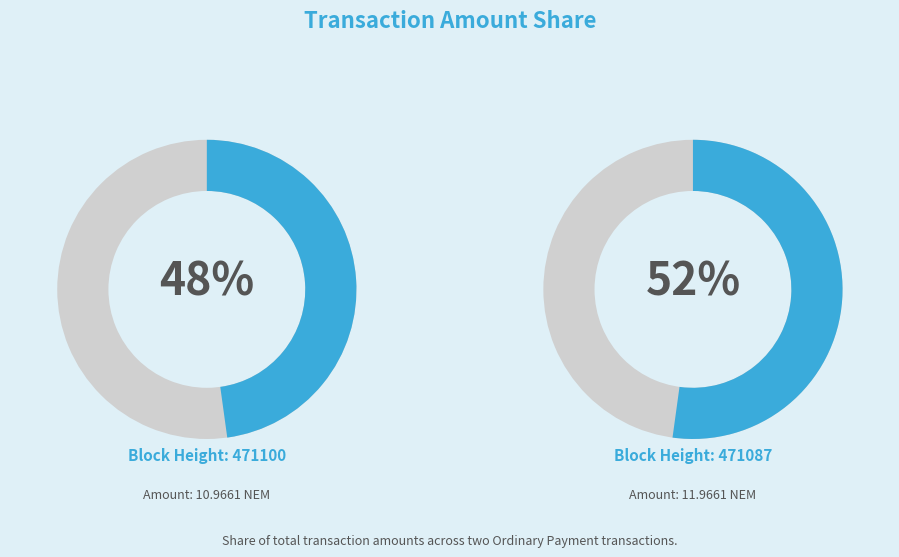

What percentage is the 471100 slice, to the nearest percent?

48%